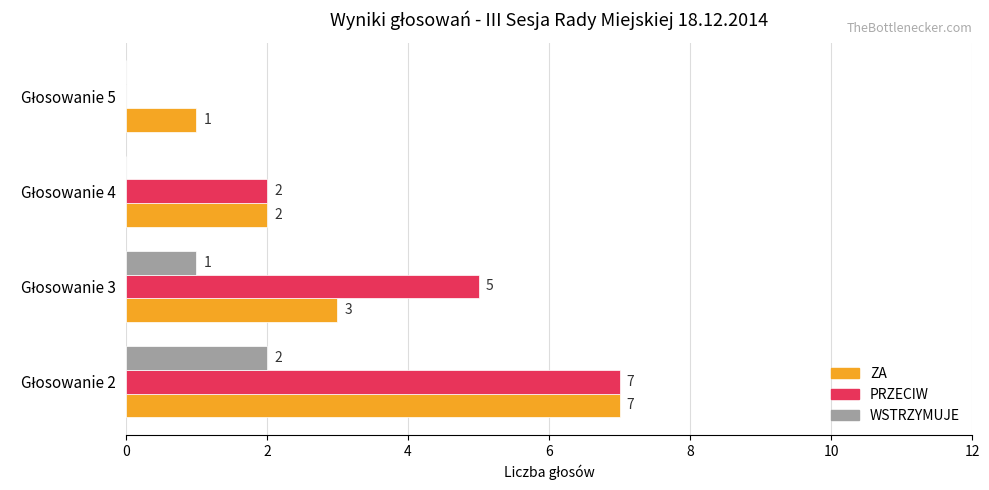

Which series has the largest range (max minus min)?

PRZECIW